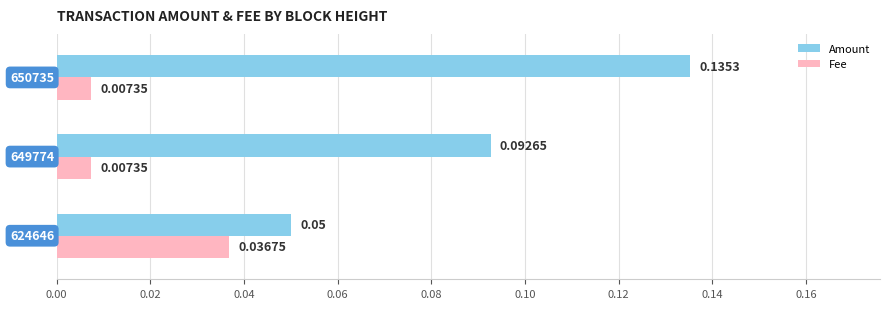

What is the sum of all Amount values?

0.3